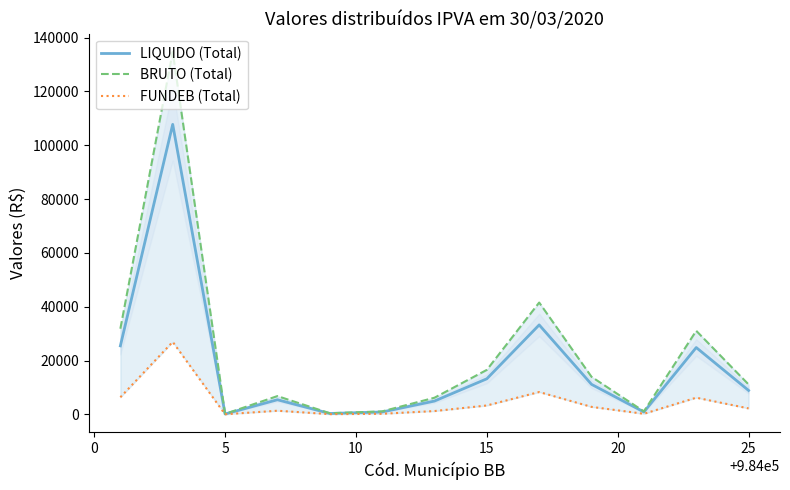

What is the maximum value for LIQUIDO (Total)?

107775.6